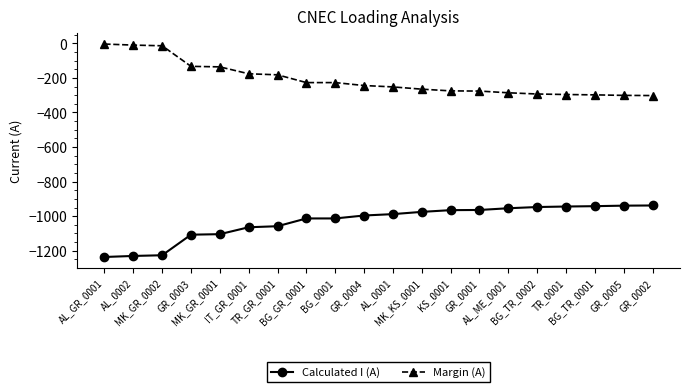

True or false: Calculated I (A) and Margin (A) intersect in this chart.

False